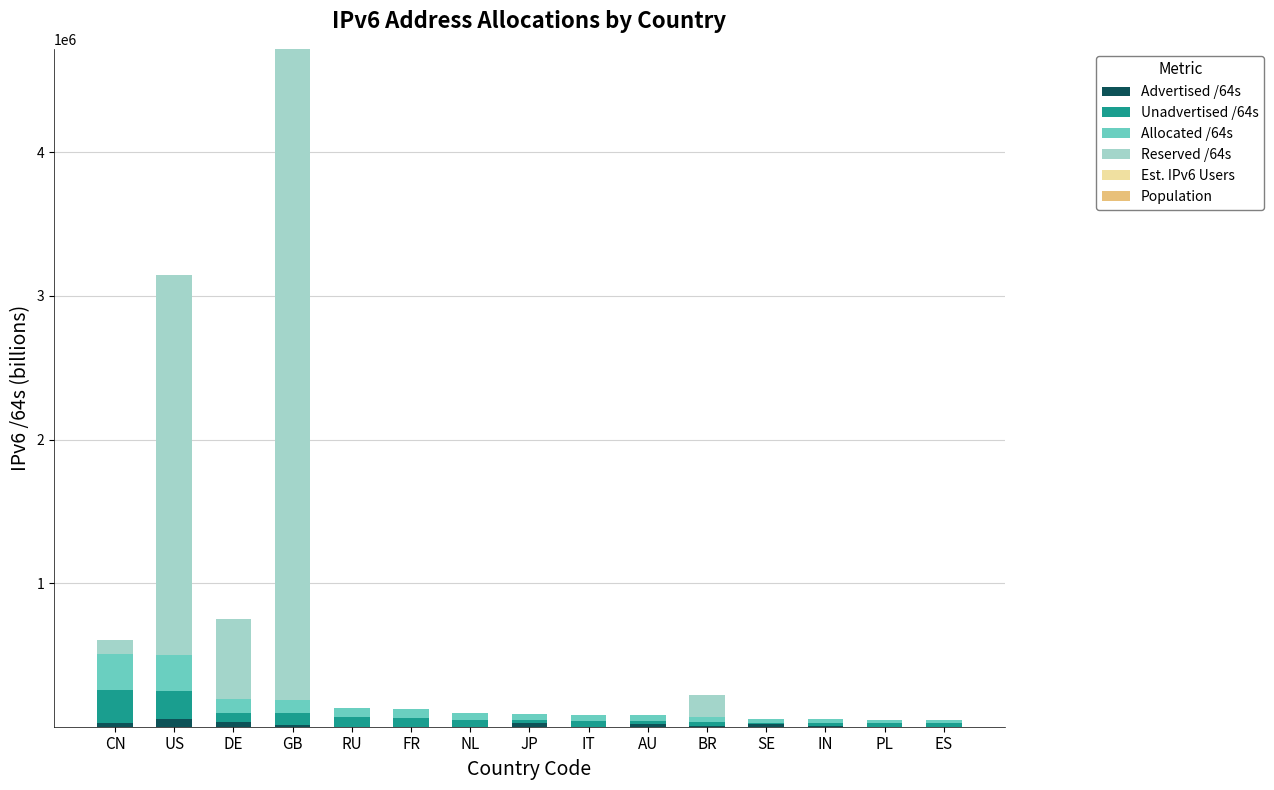

At which category is the sum across all series the highest?

GB